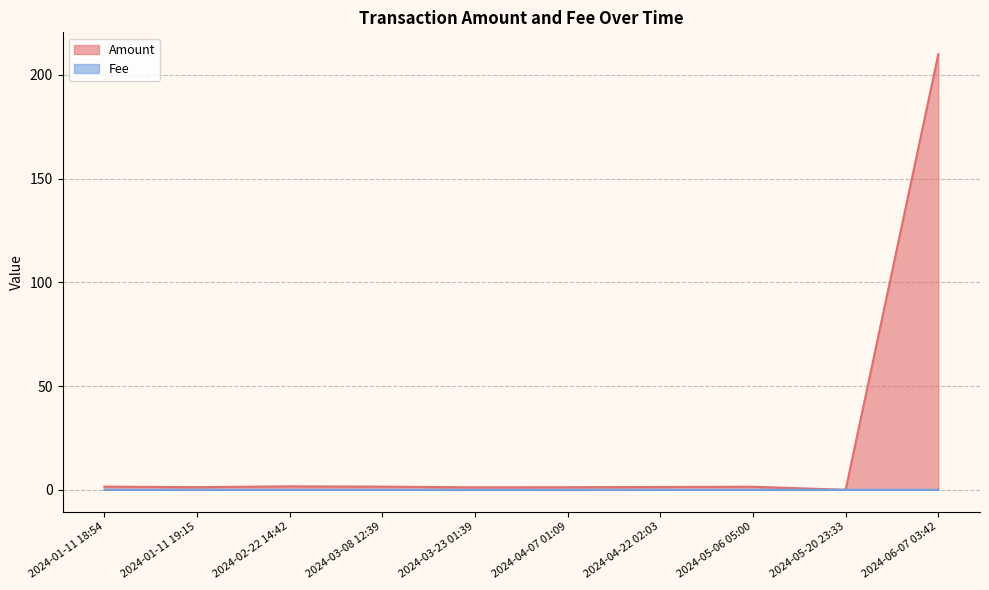

How many values in Amount are above zero?

9